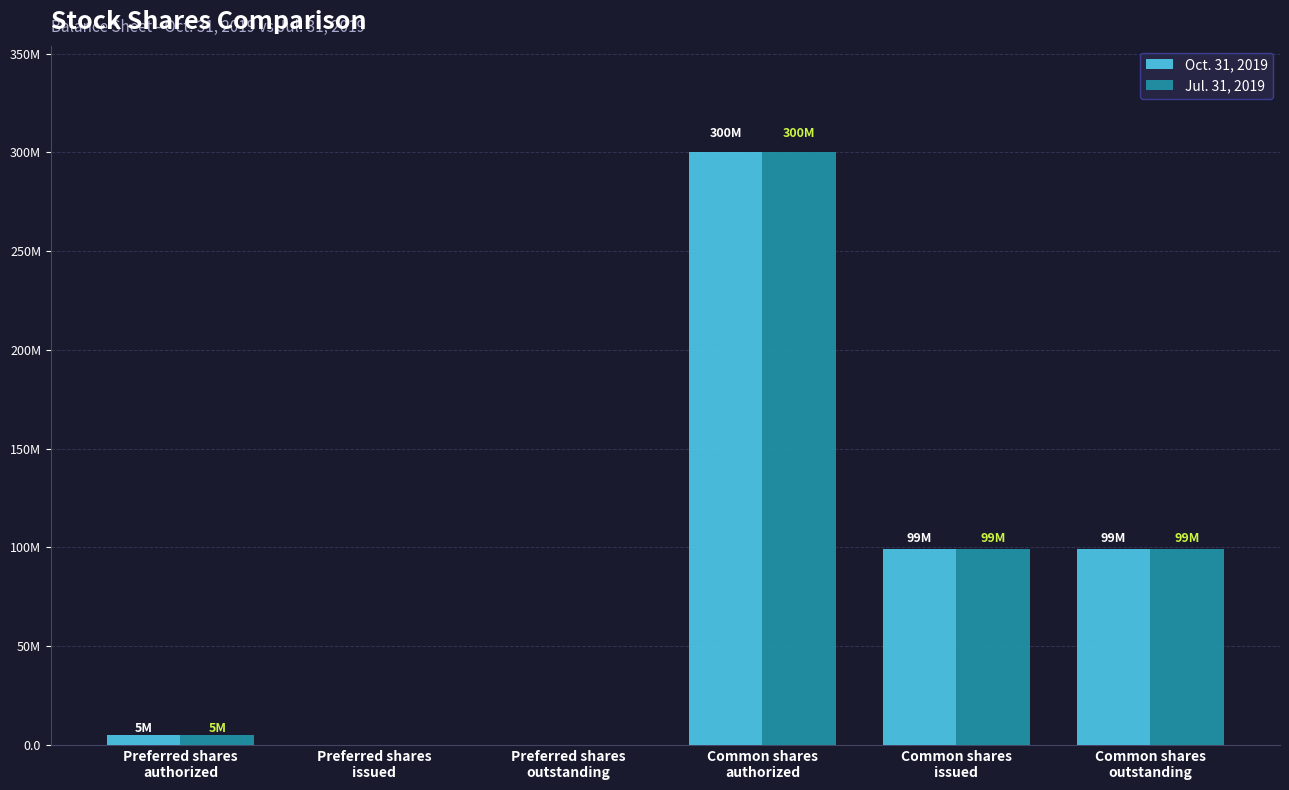

What is the average value of the Jul. 31, 2019 series?

83869333